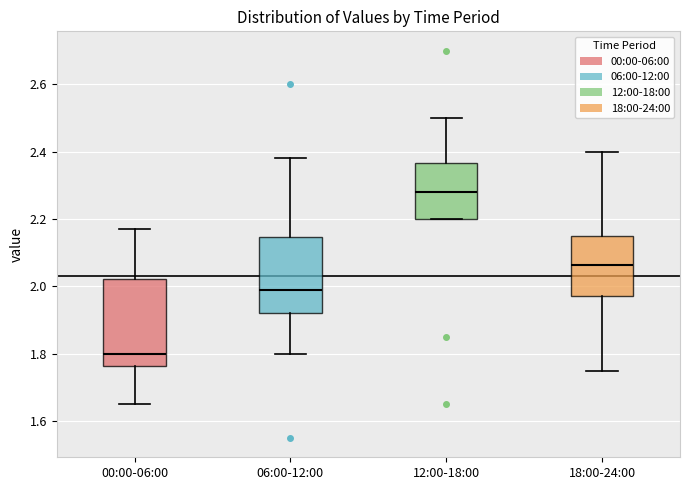

Reading left to right, read every box against the y-axis: the position of its median line, the range the box covers, and the ends of its whiskers. The values are not printed on the chart, so give them approximately, as read against the axis.

00:00-06:00: median 1.80, box 1.76 to 2.02, whiskers 1.66 to 2.18
06:00-12:00: median 2.00, box 1.92 to 2.14, whiskers 1.80 to 2.38
12:00-18:00: median 2.28, box 2.20 to 2.36, whiskers 2.20 to 2.50
18:00-24:00: median 2.06, box 1.98 to 2.16, whiskers 1.76 to 2.40